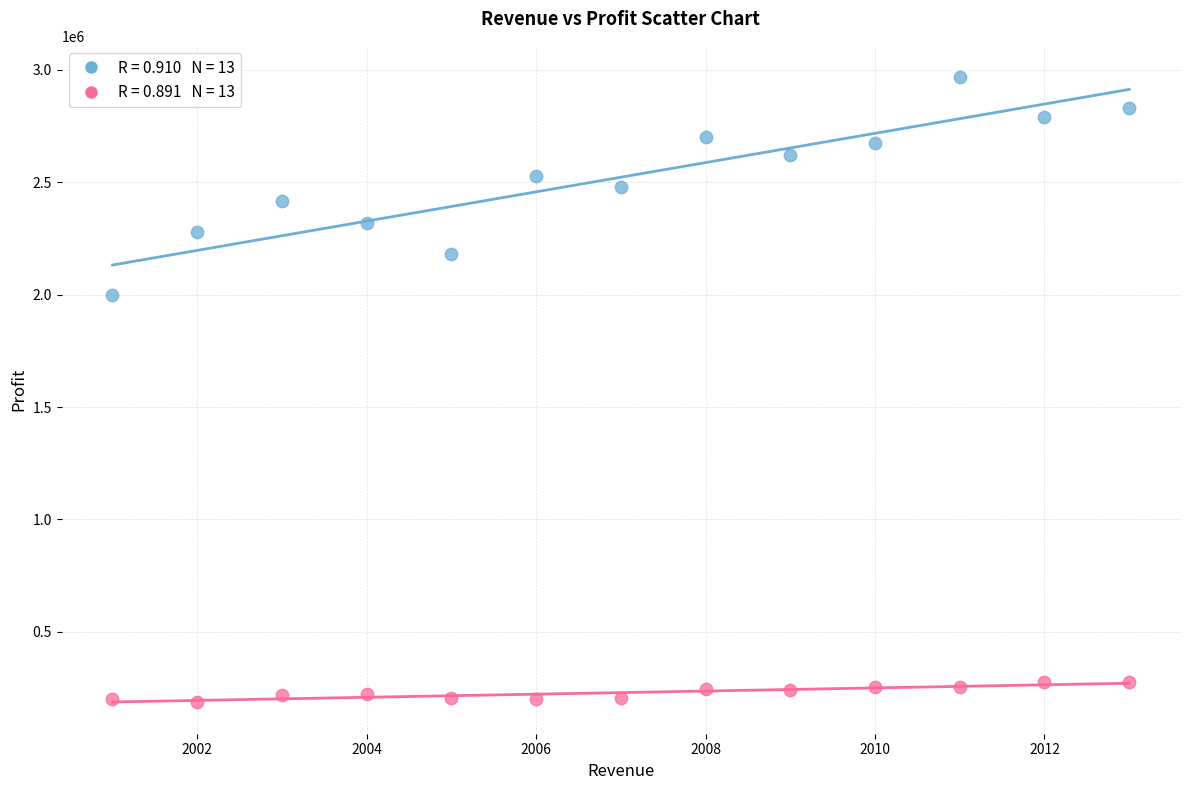

Across all series, what Y value is closest to 1576936?

2000000.0